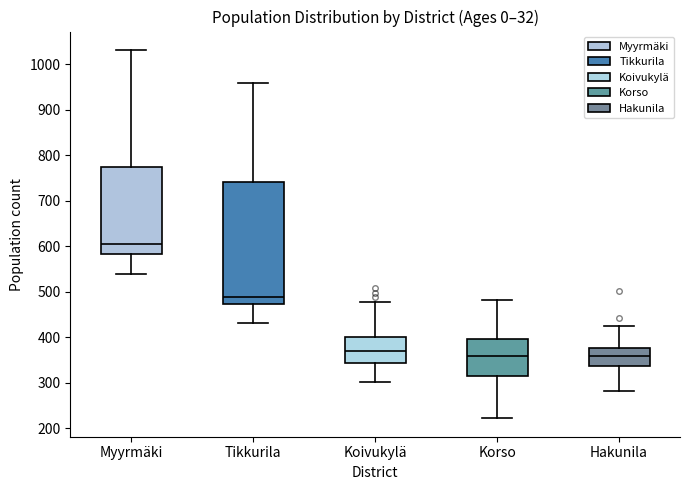

Reading left to right, read every box against the y-axis: the position of its median line, the range the box covers, and the ends of its whiskers. The values are not printed on the chart, so give them approximately, as read against the axis.

Myyrmäki: median 610, box 580 to 770, whiskers 540 to 1030
Tikkurila: median 490, box 470 to 740, whiskers 430 to 960
Koivukylä: median 370, box 340 to 400, whiskers 300 to 480
Korso: median 360, box 310 to 400, whiskers 220 to 480
Hakunila: median 360, box 340 to 380, whiskers 280 to 420